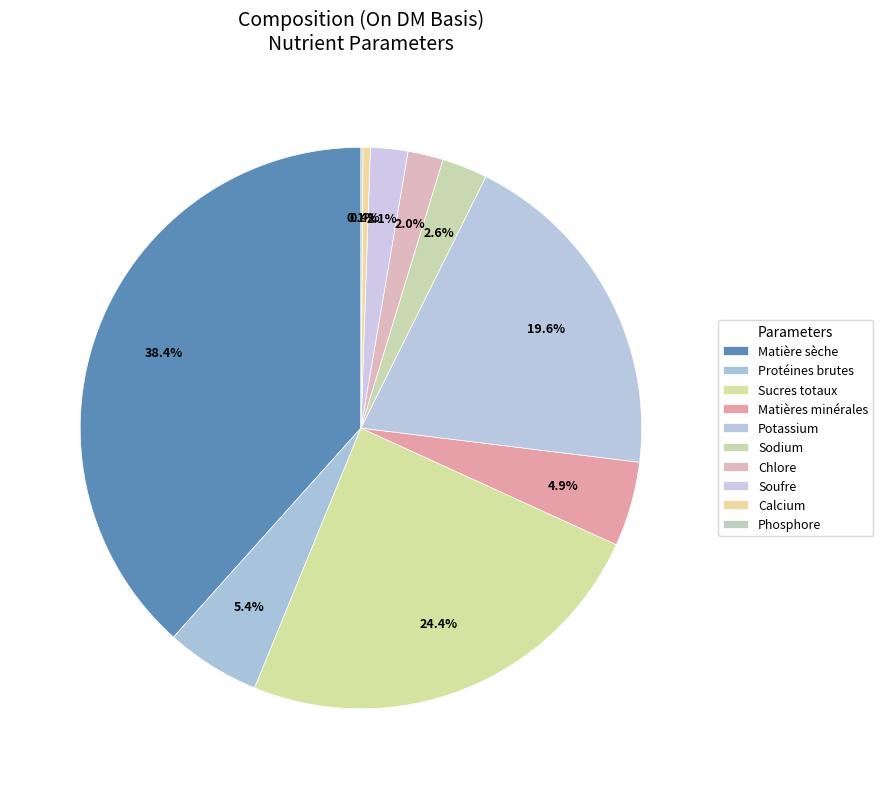

How many segments does this pie chart have?

10